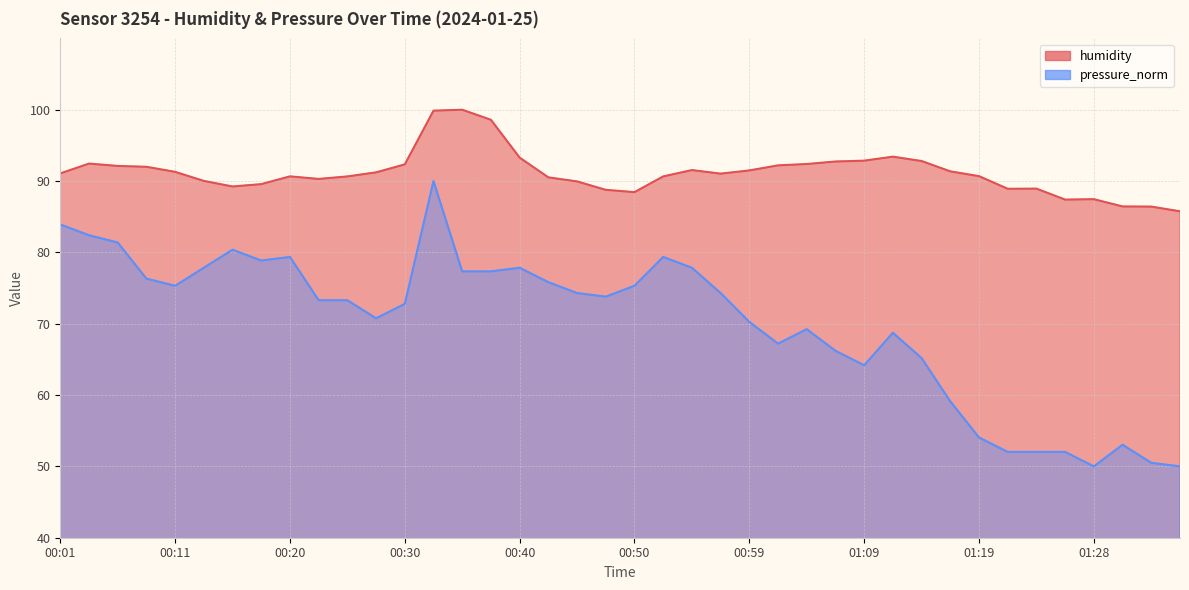

True or false: humidity has a value of 26.6 at 01:33.

False